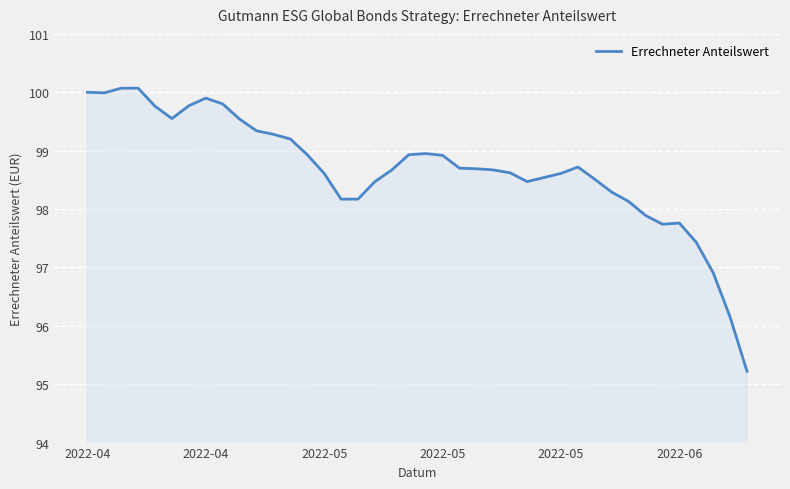

What is the minimum value shown in the chart?

95.2